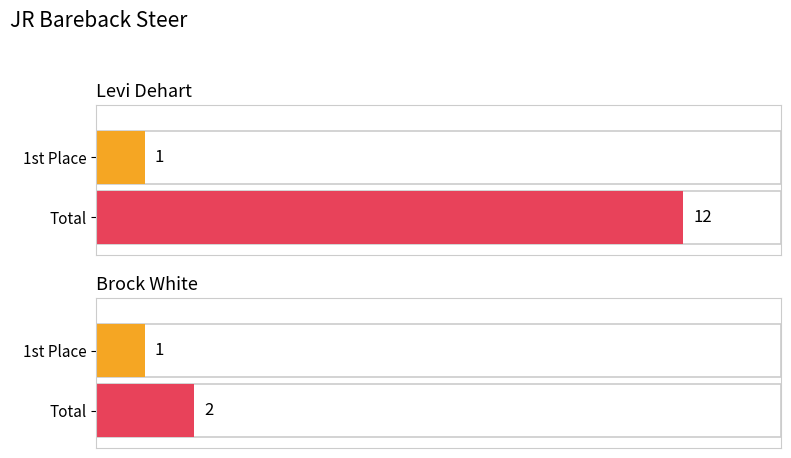

List the labels in order of Total value, largest first.

Levi Dehart, Brock White